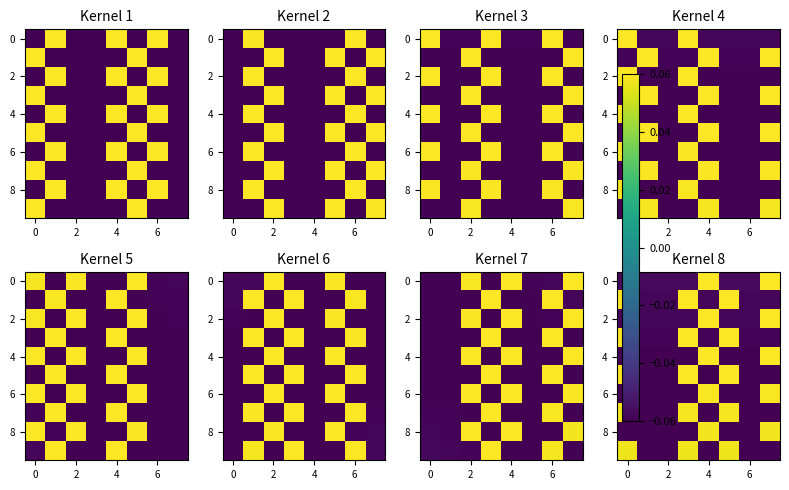

What is the difference between the second highest and second lowest values in the 0 series?

0.1